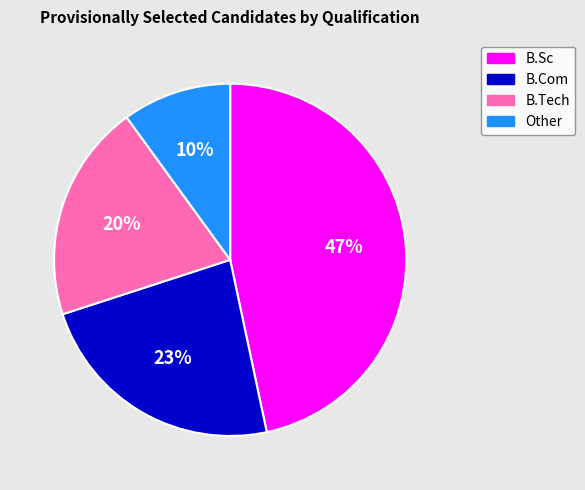

Which has a higher value, B.Tech or B.Sc?

B.Sc